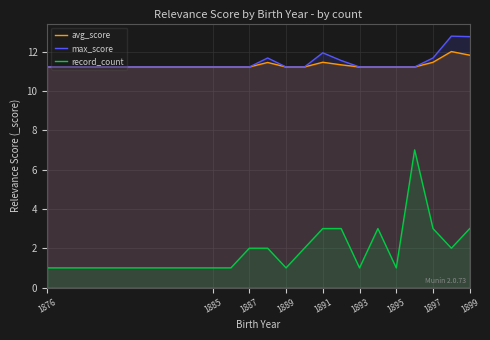

What is the sum of all max_score values?

195.7